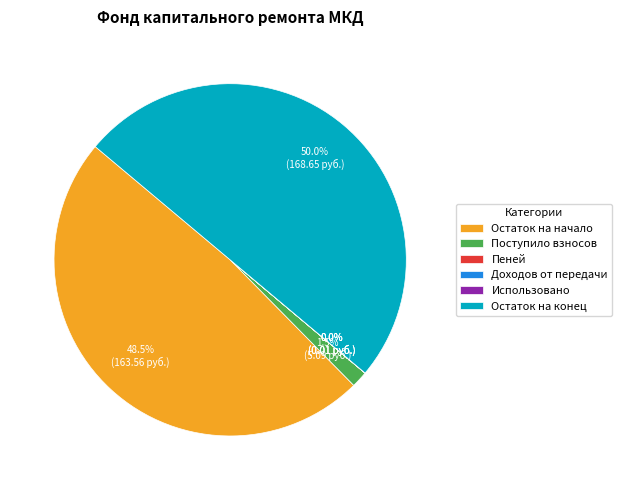

Which category has the biggest portion of the pie?

Остаток на конец